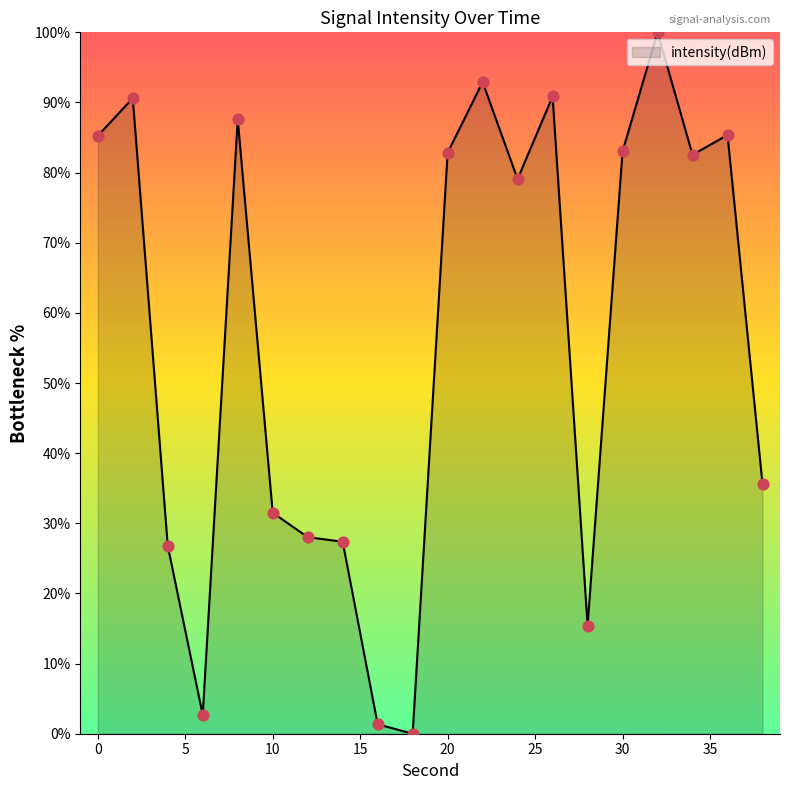

What is the difference between the maximum and minimum values?

100.0